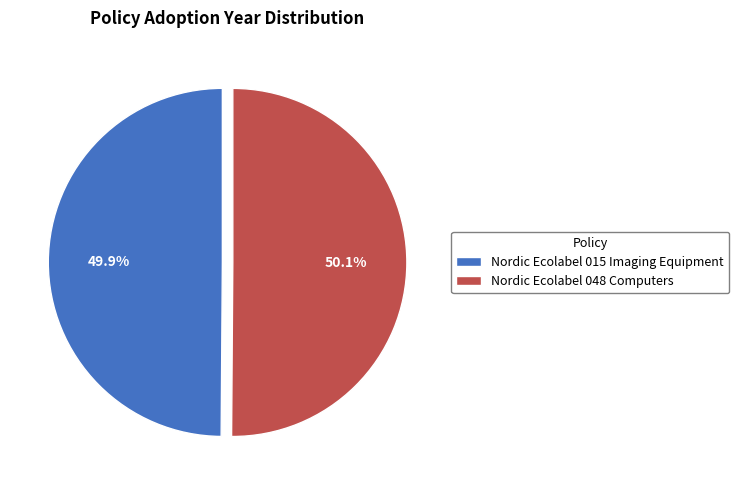

What percentage is NOT represented by Nordic Ecolabel 048 Computers?

49.9%